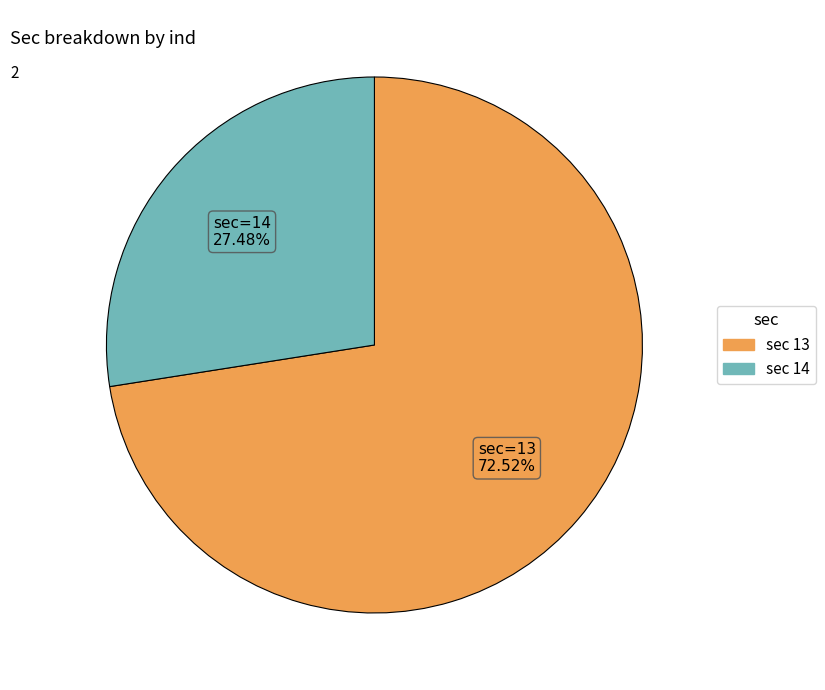

Is there a majority slice in this chart?

Yes